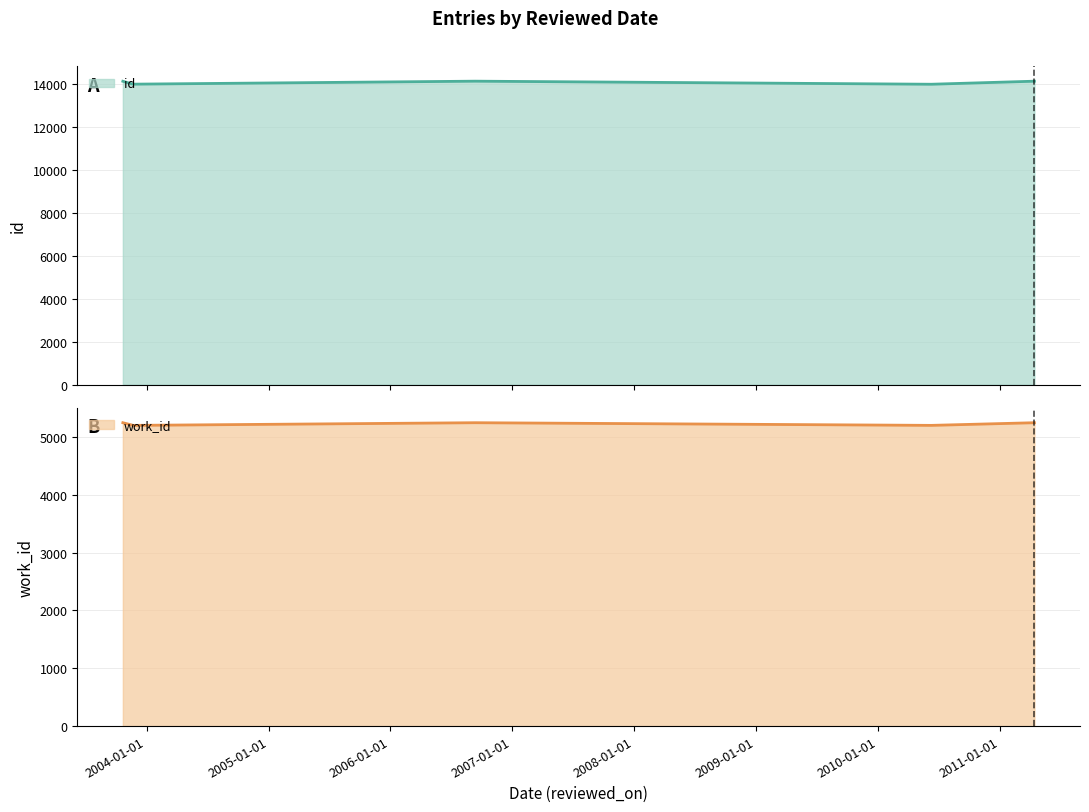

At which category does the chart reach its minimum across all series?

2003-11-22